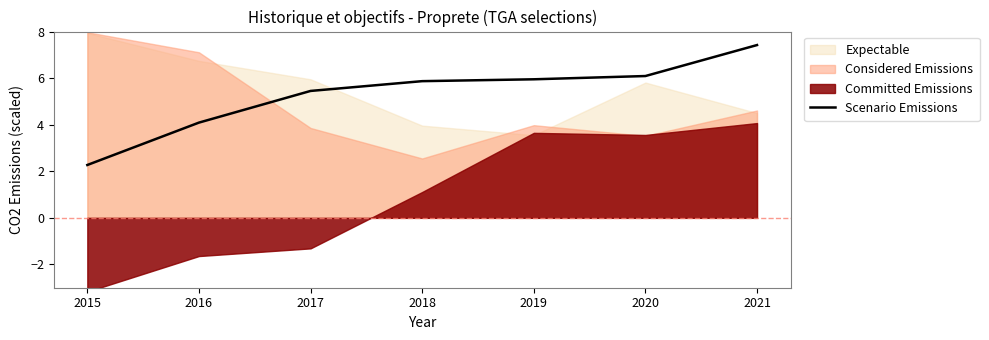

Which has a higher value, 2019 or 2017?

2019